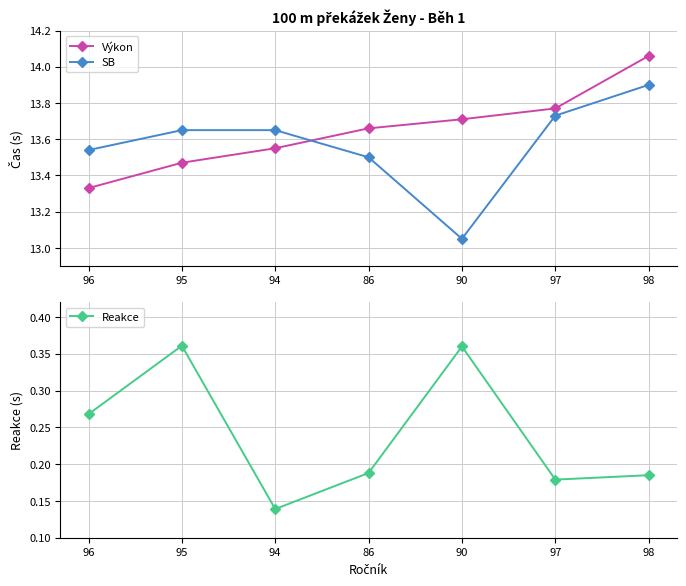

Where do SB and Výkon first cross each other?

94 and 86